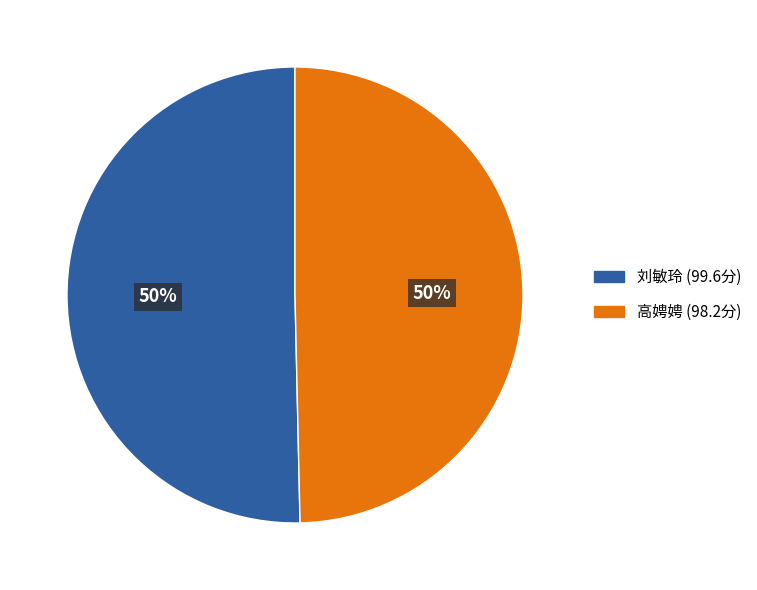

How many slices are in this pie chart?

2